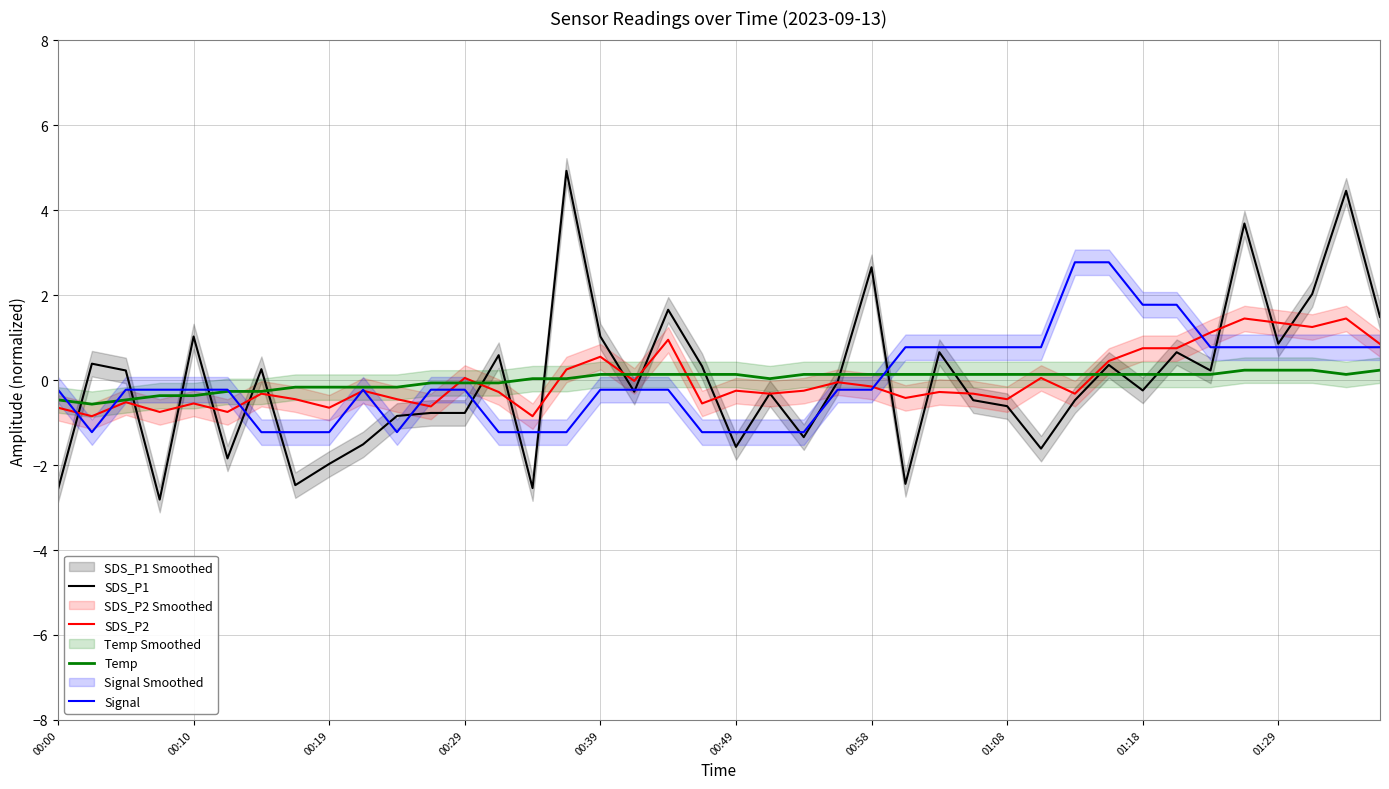

Reading left to right, list all the values displayed in this chart.

SDS_P1: -2.6	0.4	0.2	-2.8	1.0	-1.8	0.3	-2.5	-2.0	-1.5	-0.8	-0.8	-0.8	0.6	-2.5	4.9	1.0	-0.3	1.7	0.3	-1.6	-0.3	-1.3	-0.0	2.7	-2.4	0.7	-0.5	-0.6	-1.6	-0.5	0.4	-0.2	0.7	0.2	3.7	0.9	2.0	4.5	1.5
SDS_P2: -0.6	-0.8	-0.5	-0.7	-0.5	-0.7	-0.3	-0.4	-0.6	-0.2	-0.4	-0.6	0.1	-0.3	-0.8	0.3	0.6	-0.0	1.0	-0.5	-0.2	-0.3	-0.2	-0.0	-0.1	-0.4	-0.3	-0.3	-0.4	0.1	-0.3	0.5	0.8	0.8	1.1	1.5	1.4	1.3	1.5	0.9
Temp: -0.5	-0.6	-0.5	-0.4	-0.4	-0.3	-0.3	-0.2	-0.2	-0.2	-0.2	-0.1	-0.1	-0.1	0.0	0.0	0.1	0.1	0.1	0.1	0.1	0.0	0.1	0.1	0.1	0.1	0.1	0.1	0.1	0.1	0.1	0.1	0.1	0.1	0.1	0.2	0.2	0.2	0.1	0.2
Signal: -0.2	-1.2	-0.2	-0.2	-0.2	-0.2	-1.2	-1.2	-1.2	-0.2	-1.2	-0.2	-0.2	-1.2	-1.2	-1.2	-0.2	-0.2	-0.2	-1.2	-1.2	-1.2	-1.2	-0.2	-0.2	0.8	0.8	0.8	0.8	0.8	2.8	2.8	1.8	1.8	0.8	0.8	0.8	0.8	0.8	0.8